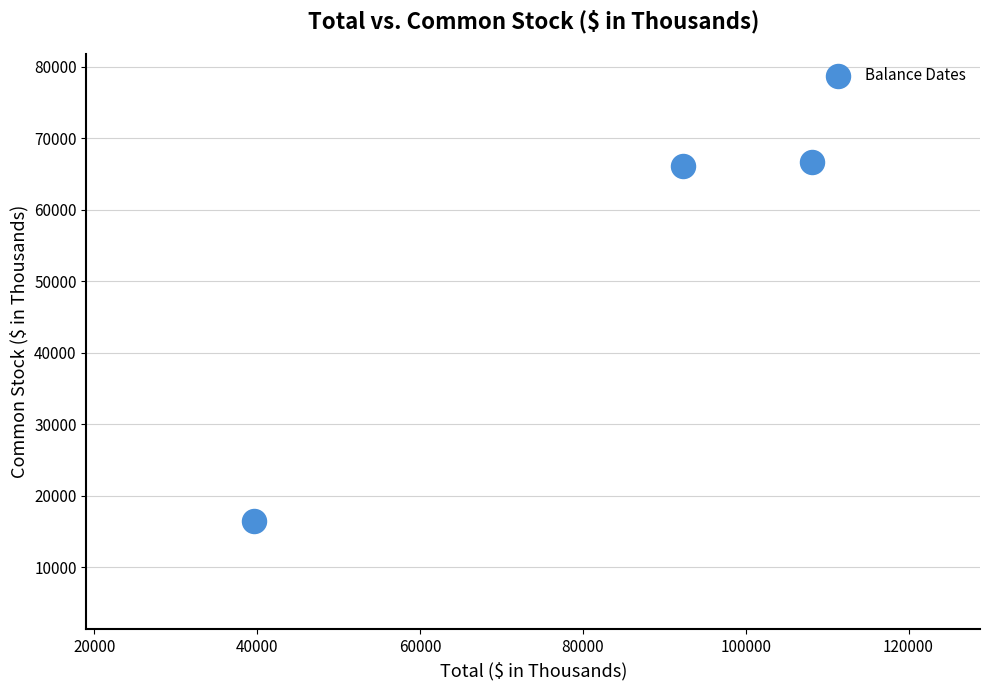

What is the range of X values (max minus min)?

68579